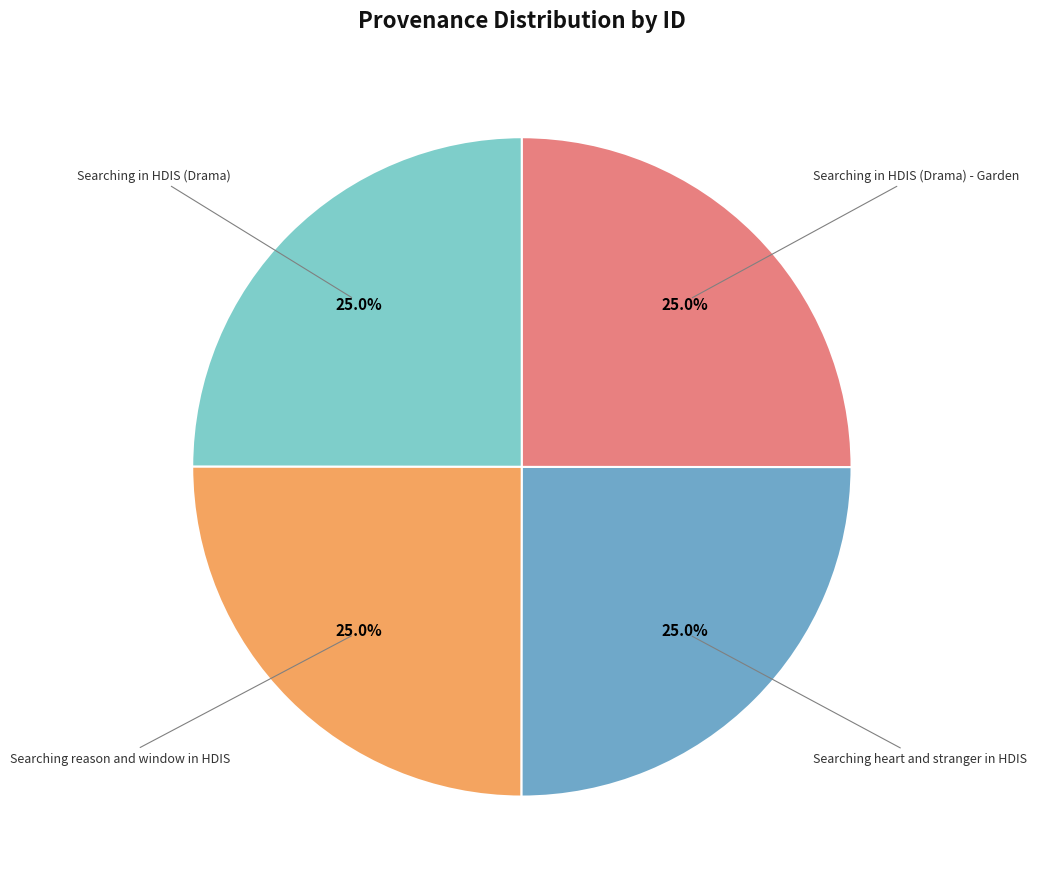

Is there a majority slice in this chart?

No